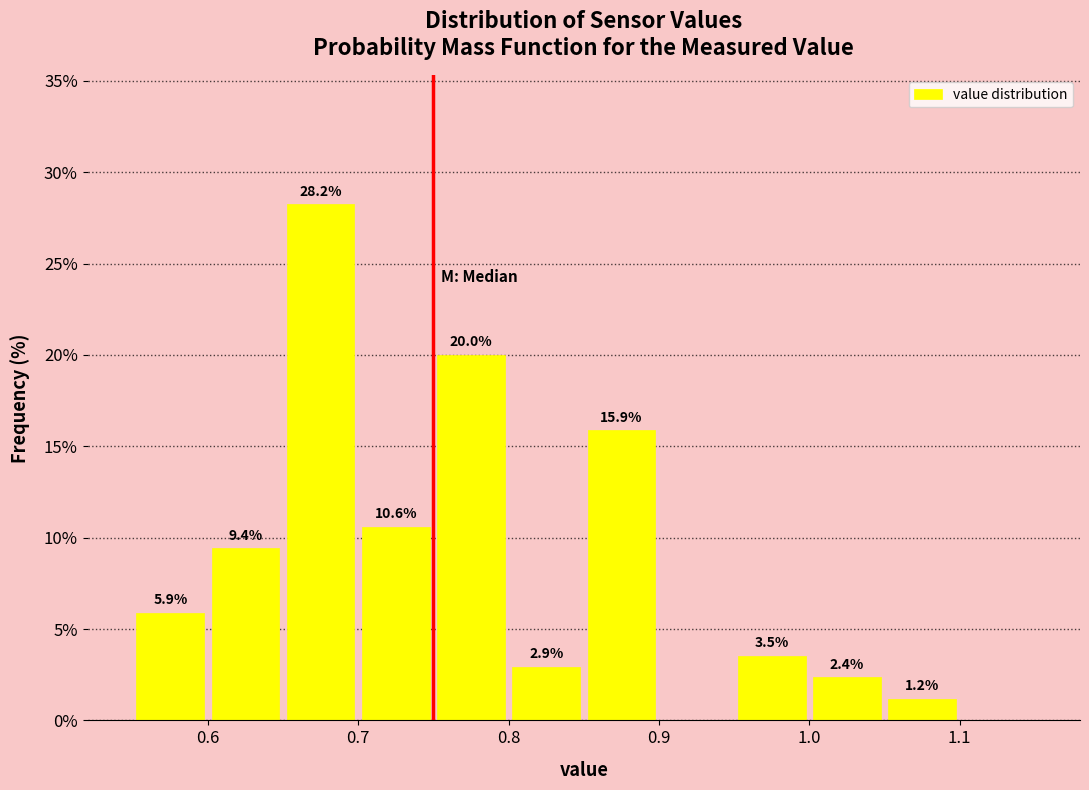

Which range on the x-axis has the tallest bar?

0.65 to 0.70